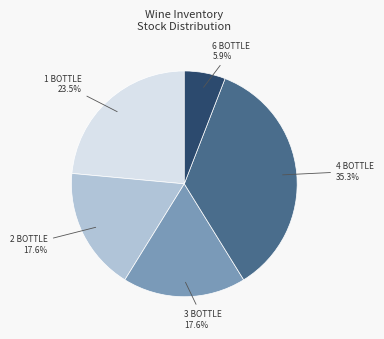

To the nearest percent, what is the average slice percentage?

20%